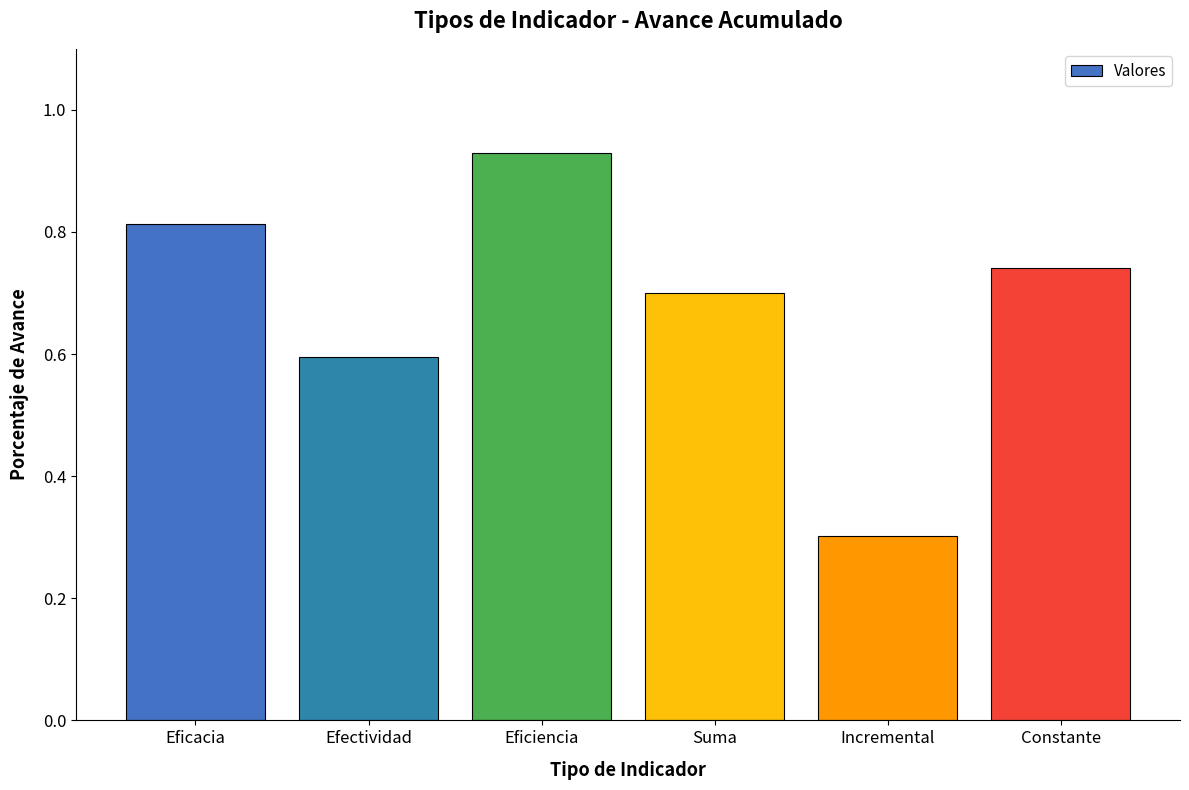

Is it true that the value at Eficacia is 1.2?

False